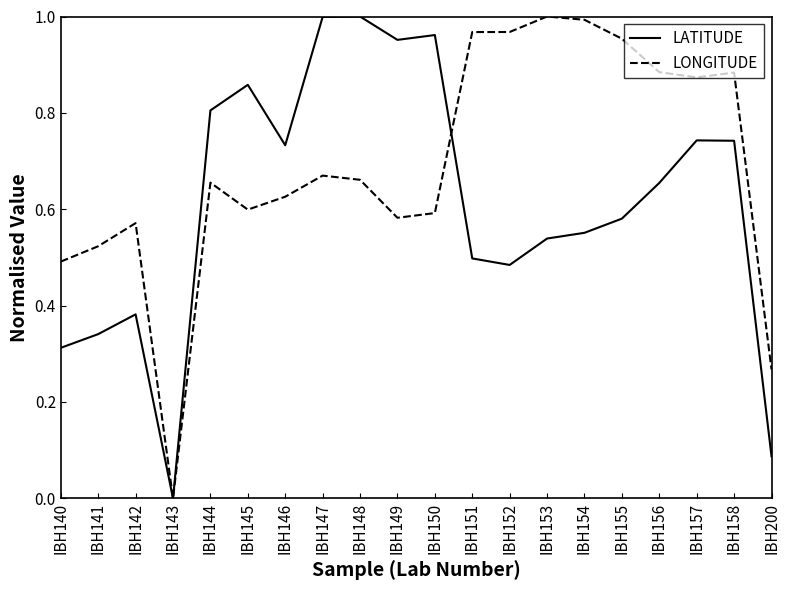

What is the total value across all series at IBH148?

1.7